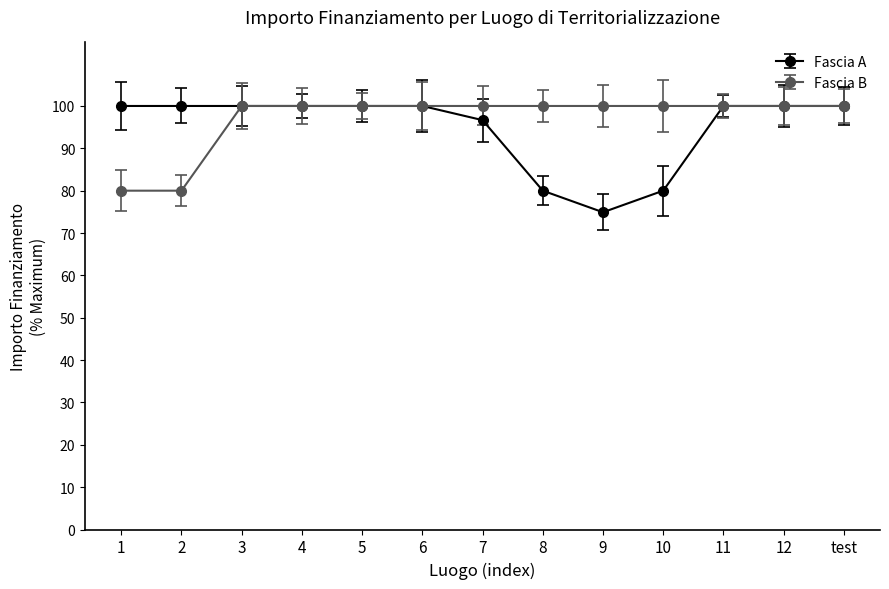

What is the label of the 10th point from the right?

4